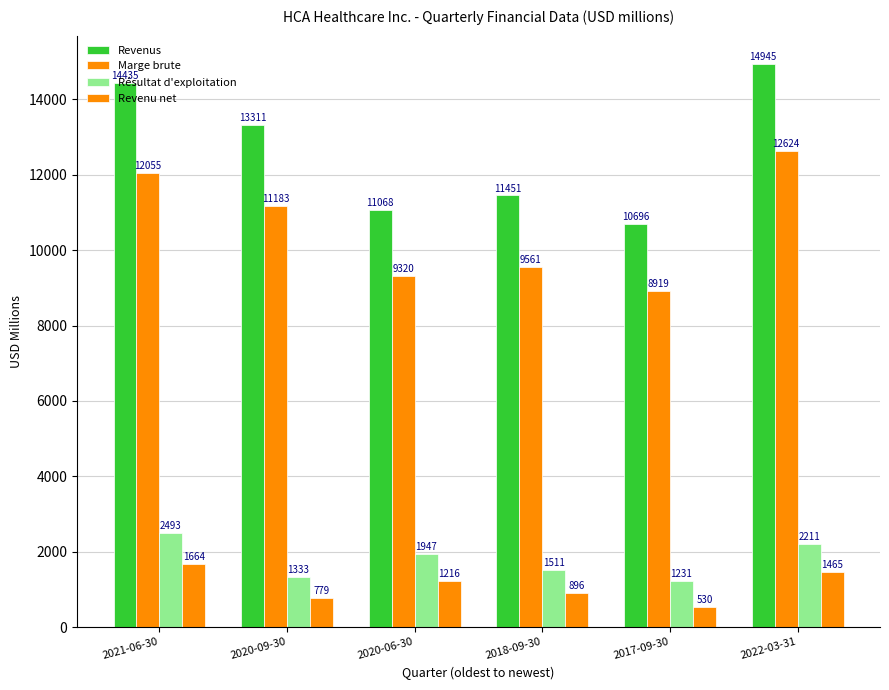

How many groups of bars are there?

6